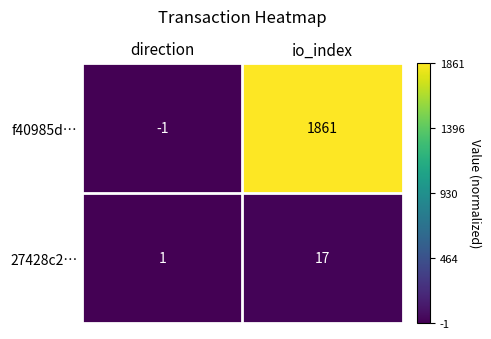

How many distinct data groups are displayed?

2